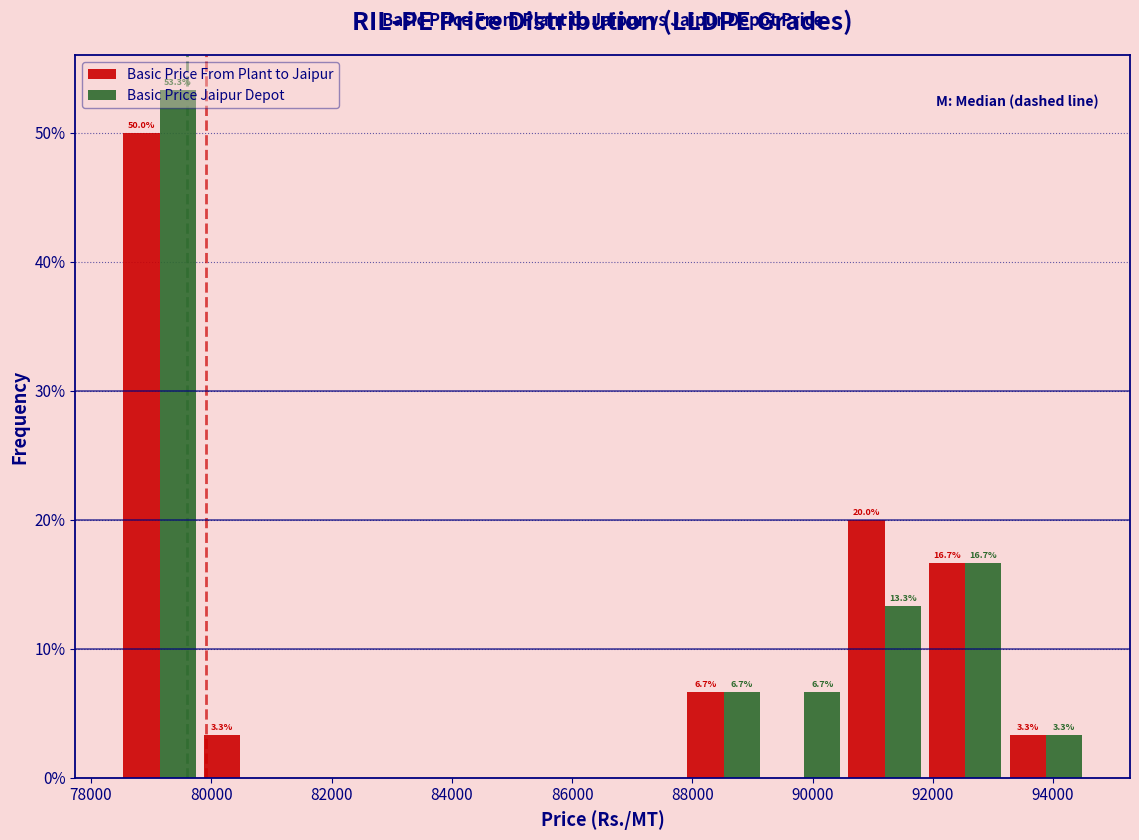

In the Basic Price Jaipur Depot series, which range on the x-axis has the tallest bar?

78400 to 79800